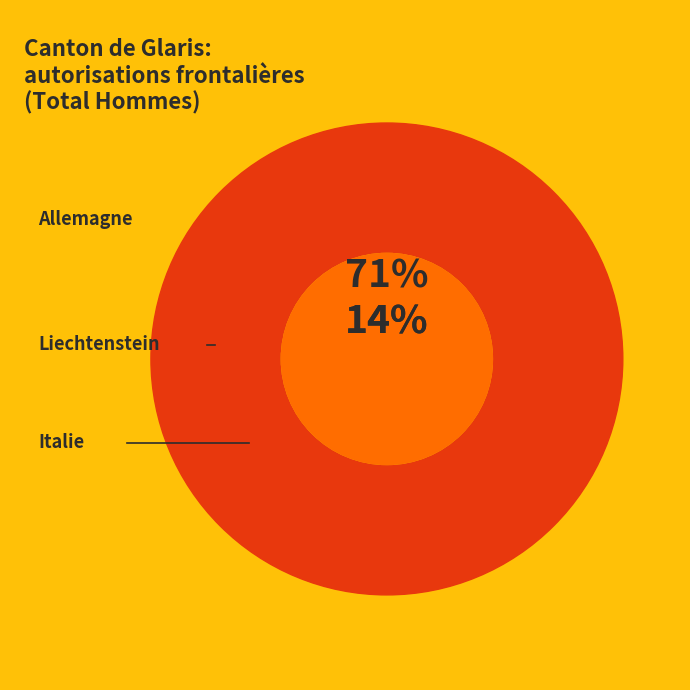

What is the largest slice in the pie chart?

Allemagne